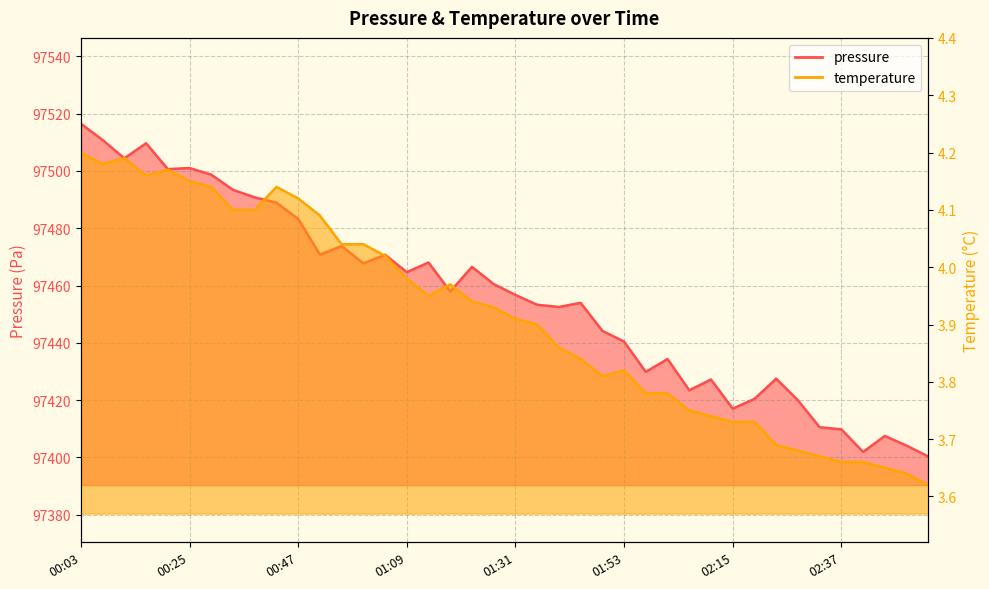

True or false: temperature and pressure cross at least once.

False